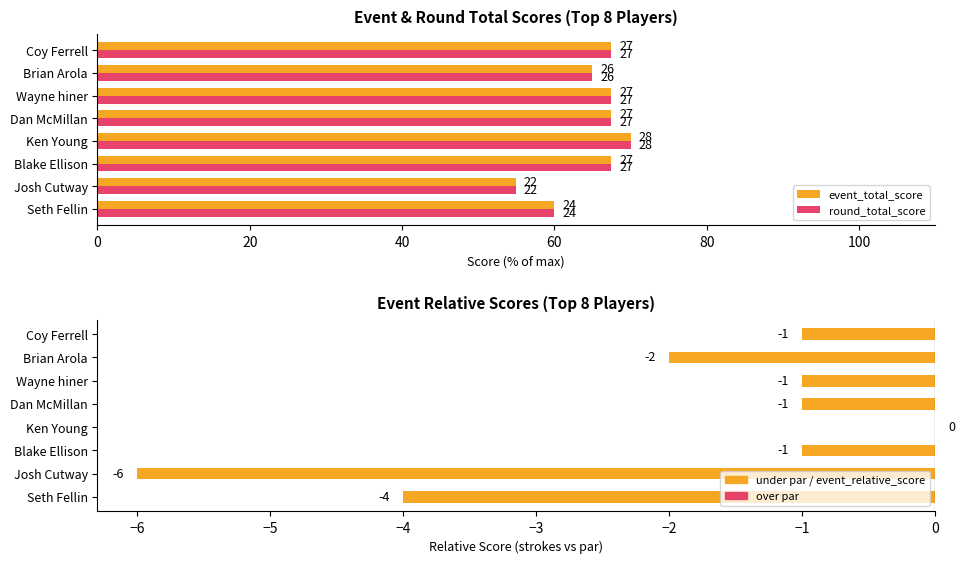

Reading left to right, what are all the values shown in this chart?

event_total_score: 60.0	55.0	67.5	70.0	67.5	67.5	65.0	67.5
round_total_score: 60.0	55.0	67.5	70.0	67.5	67.5	65.0	67.5
event_relative_score: -4.0	-6.0	-1.0	0.0	-1.0	-1.0	-2.0	-1.0